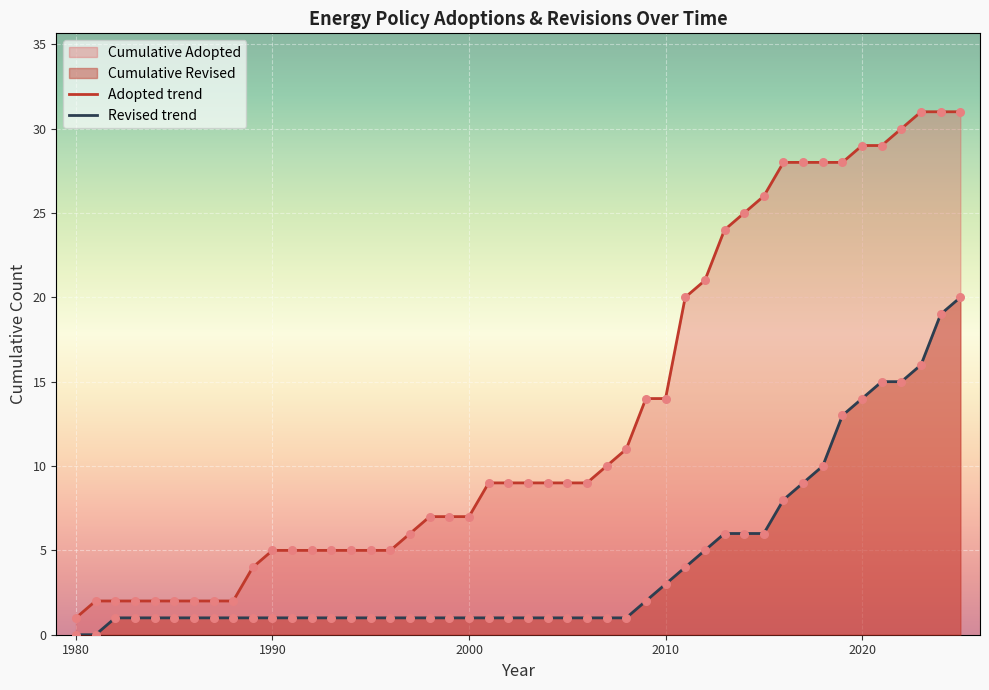

Which has a higher value, 2008 or 2016?

2016